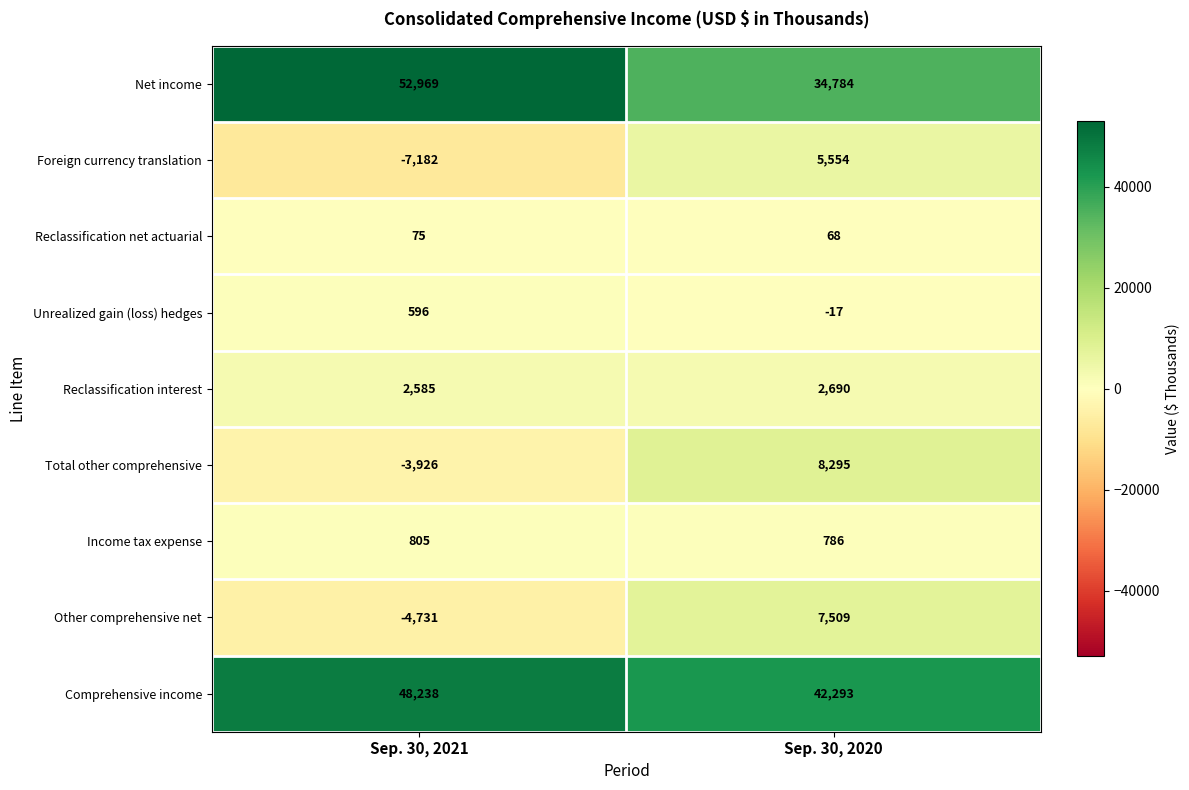

At how many categories does at least one series exceed 28904?

2